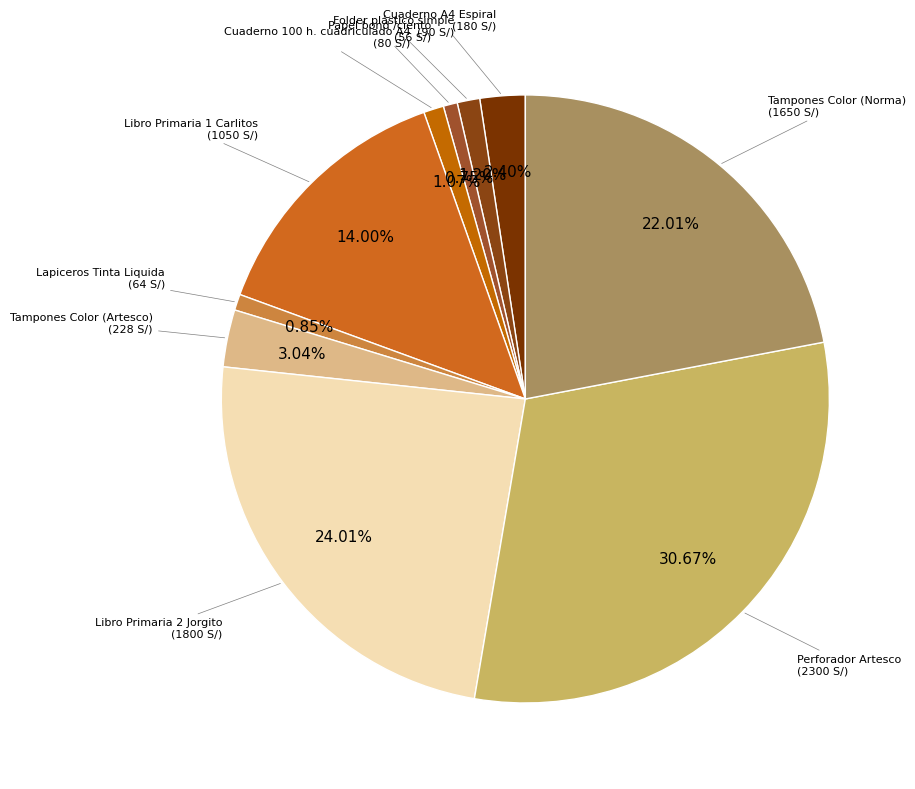

Is it true that Tampones Color (Norma) is 22% of the pie?

True